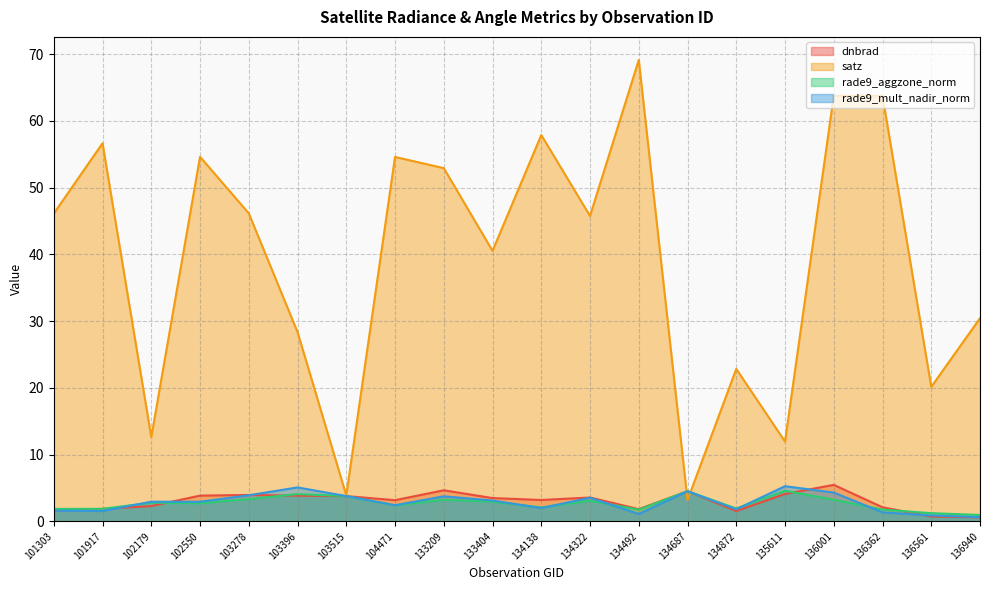

Rank the series at 134138 from lowest to highest value.

rade9_mult_nadir_norm, rade9_aggzone_norm, dnbrad, satz